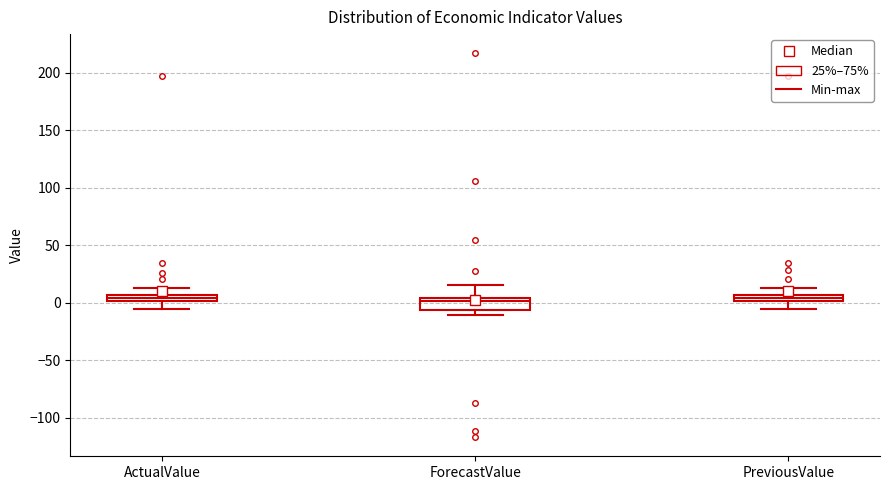

Where is the upper edge of the box for ForecastValue on the y-axis? The values are not printed on the chart, so give them approximately, as read against the axis.

5